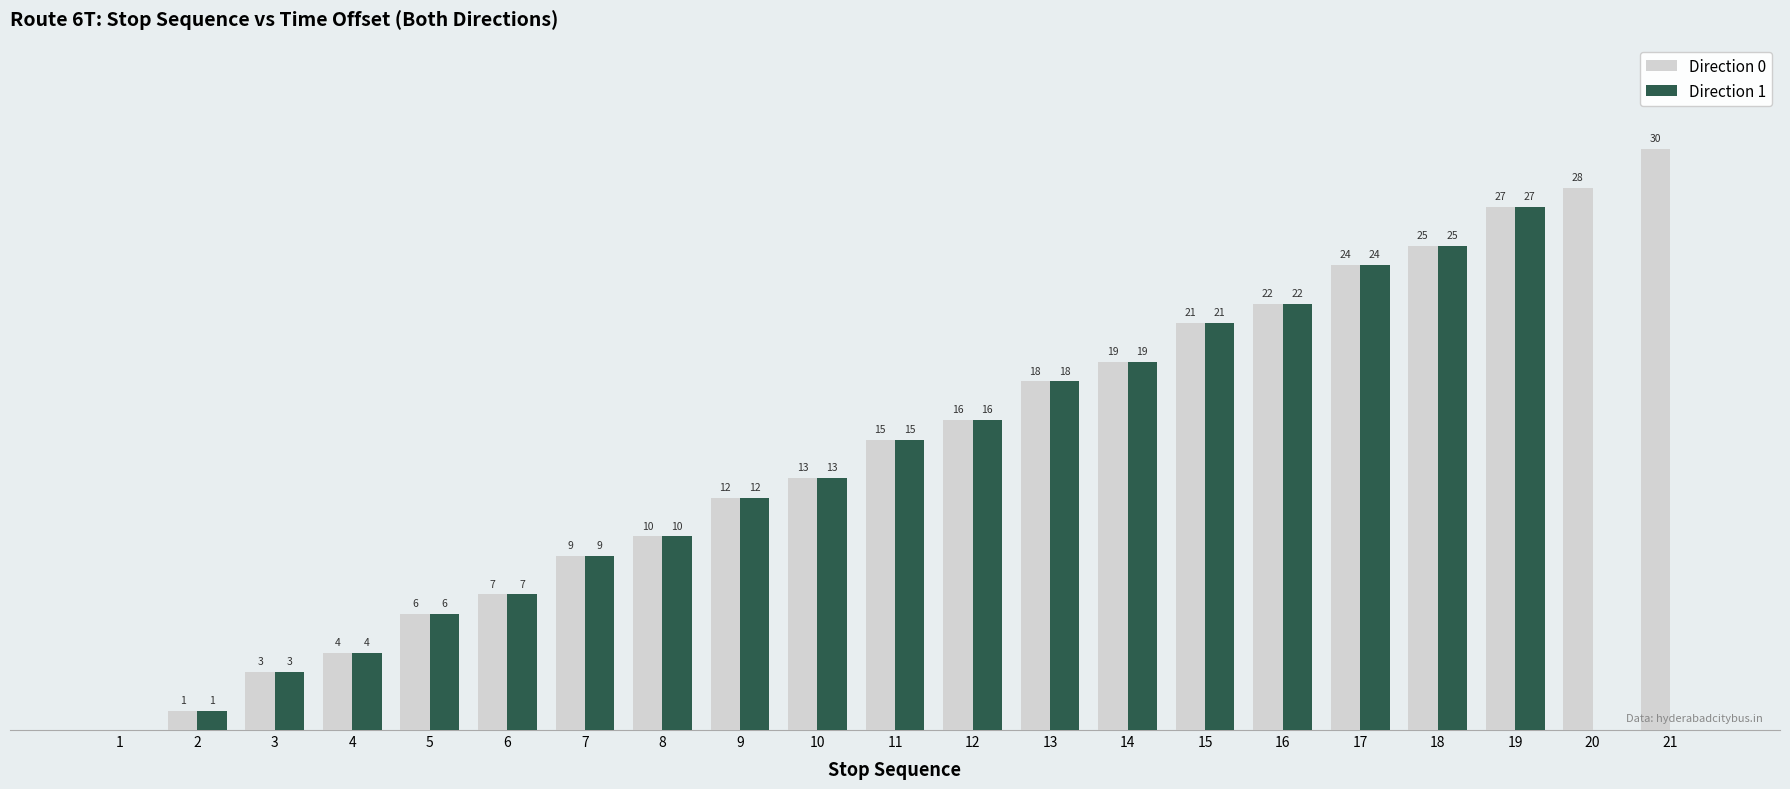

Which series has the largest total across all categories?

Direction 0